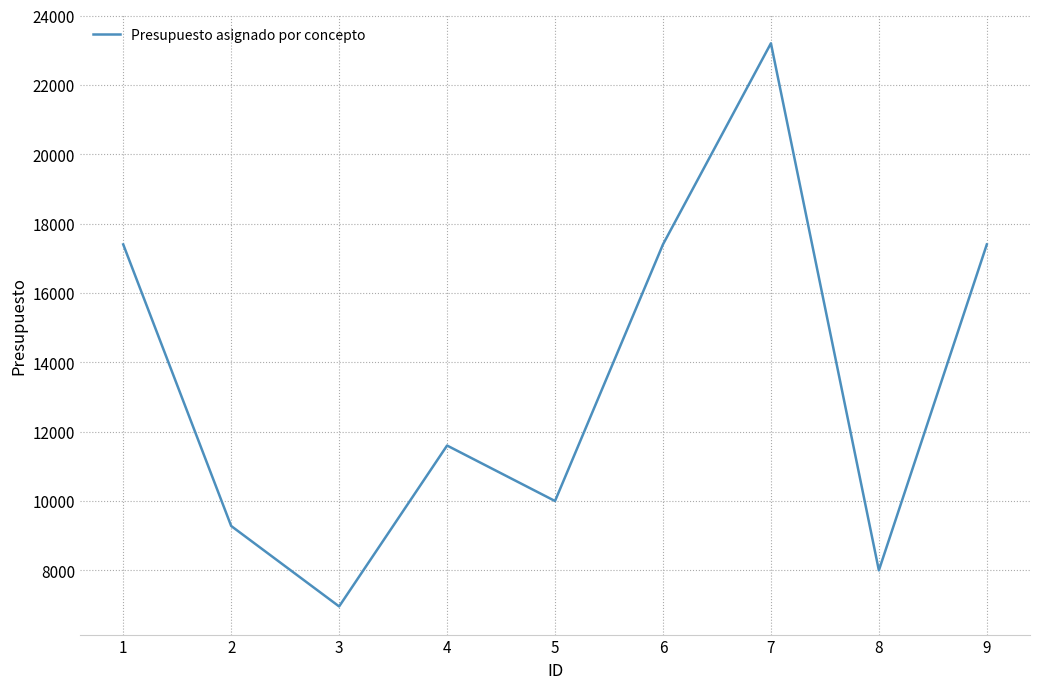

What is the approximate value at 3, to the nearest 50?

6950